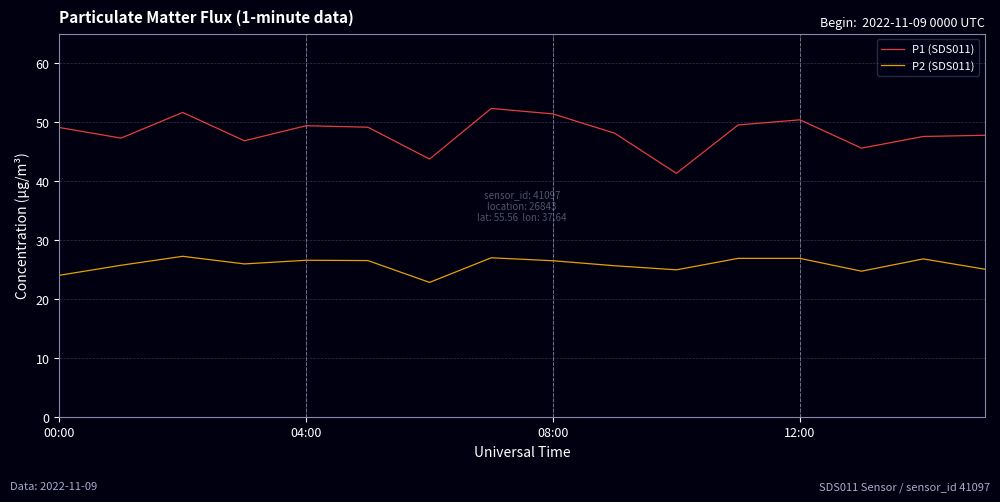

Which series has the largest total across all categories?

P1 (SDS011)